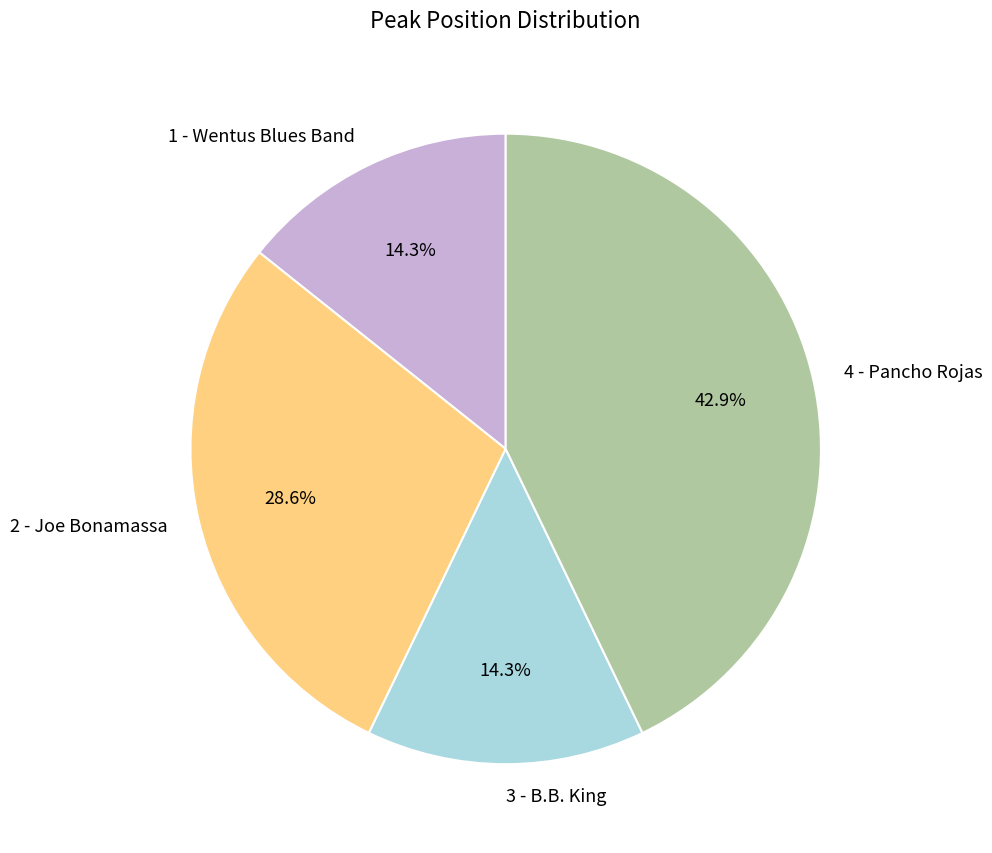

How many slices are in this pie chart?

4